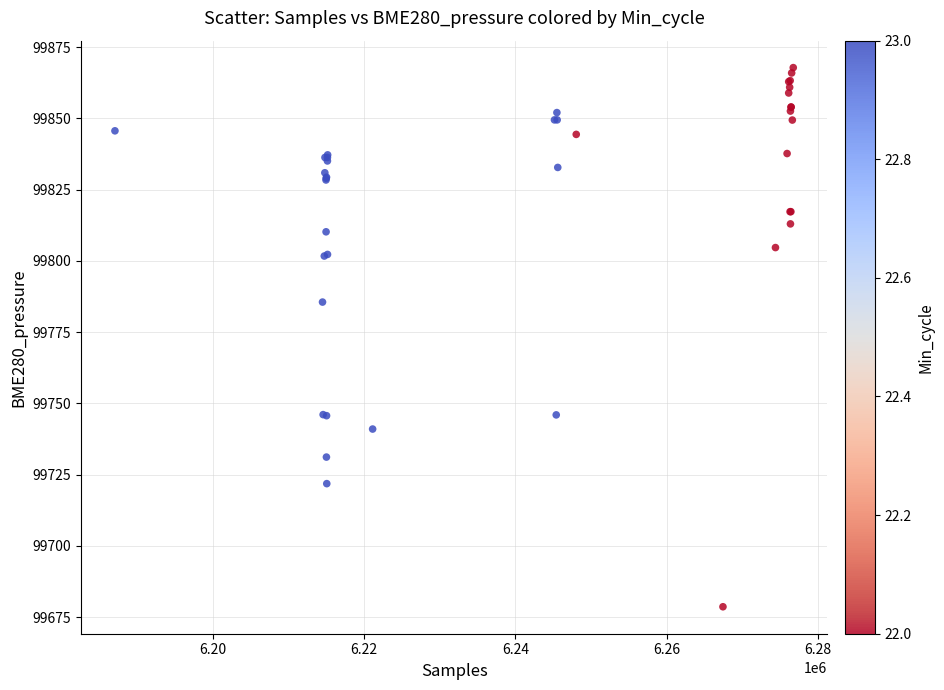

What Y value in the scatter plot is closest to 99773?

99785.6